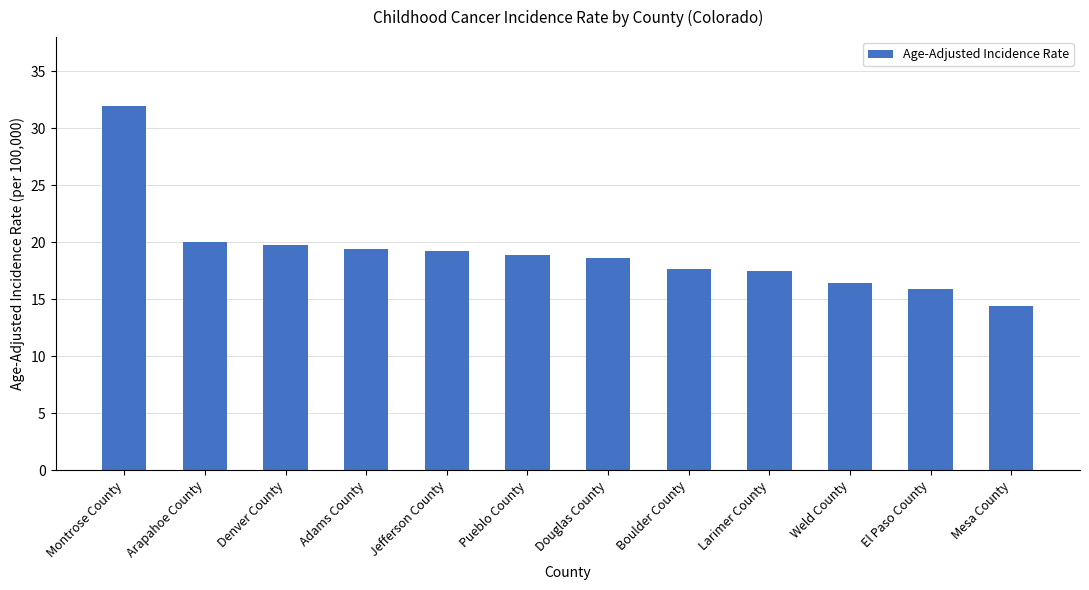

What is the value of the 6th bar from the left?

18.9